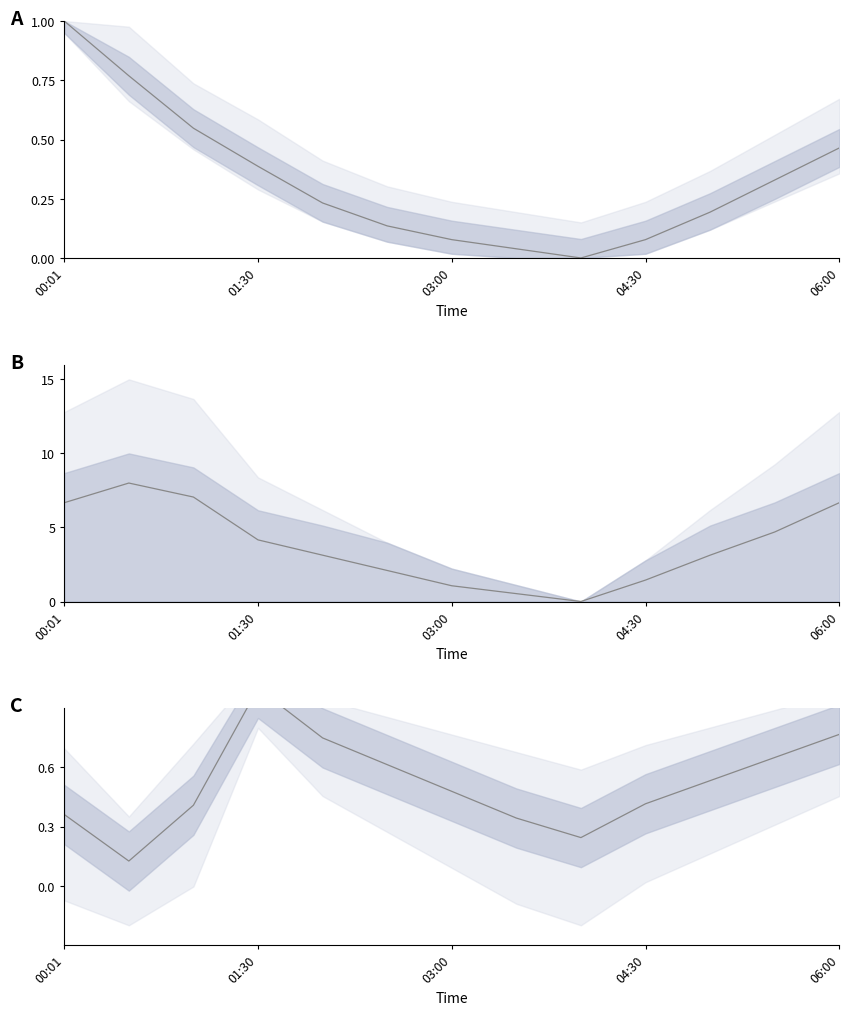

How many categories are shown in the chart?

13